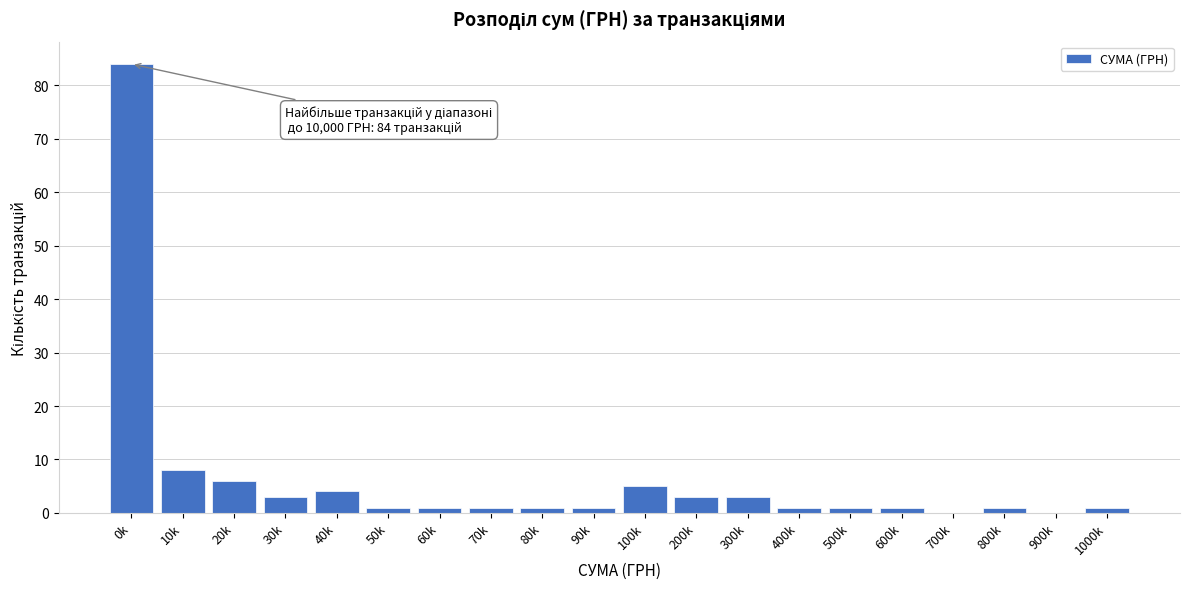

Reading left to right, what are all the values shown in this chart?

0k=84	10k=8	20k=6	30k=3	40k=4	50k=1	60k=1	70k=1	80k=1	90k=1	100k=5	200k=3	300k=3	400k=1	500k=1	600k=1	700k=0	800k=1	900k=0	1000k=1